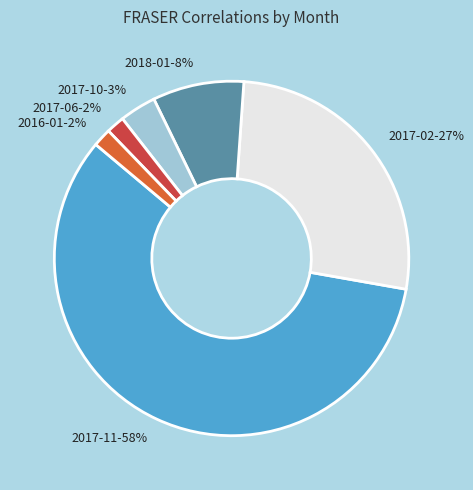

What percentage is the 2018-01 slice, to the nearest percent?

8%